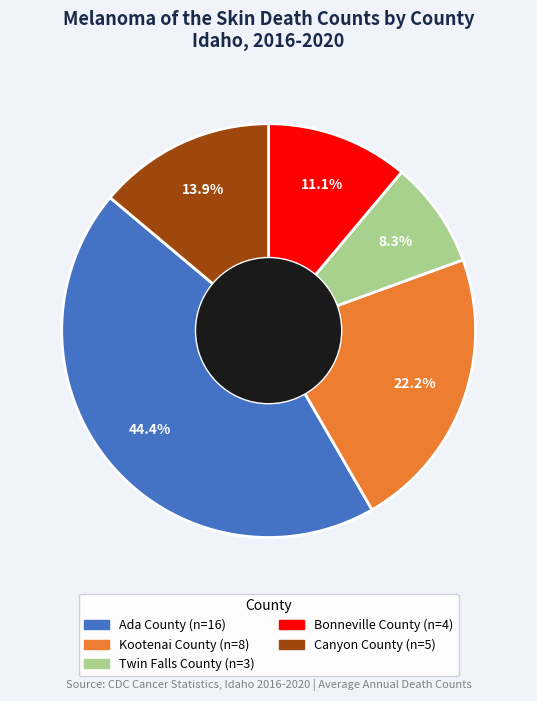

Does any single category account for the majority?

No